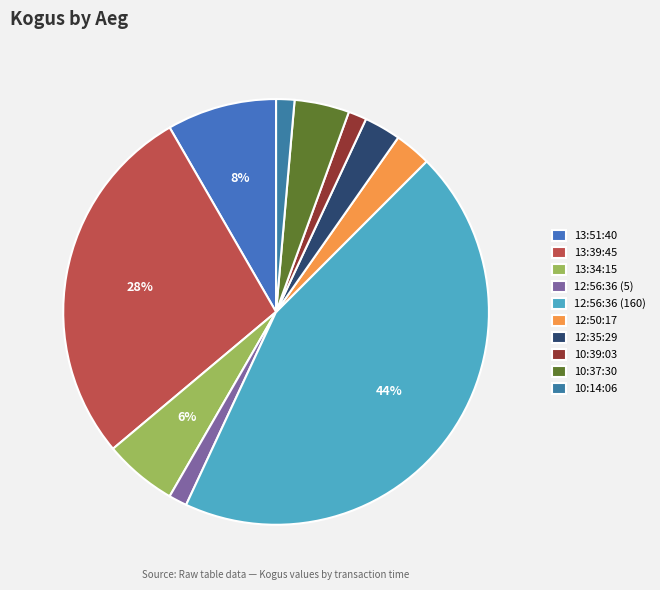

What is the change in value from 13:39:45 to 10:37:30?

-85